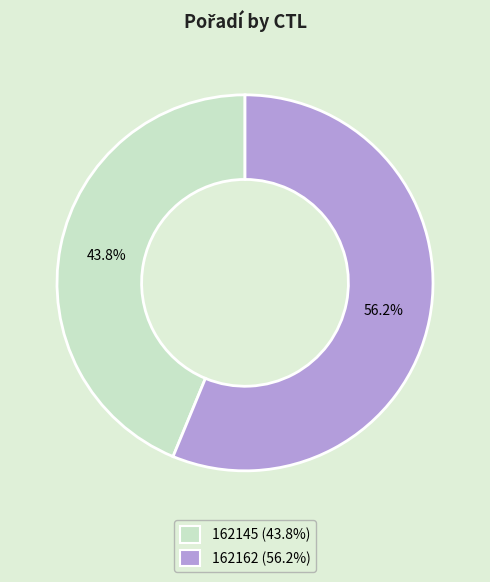

To the nearest percent, what portion does 162145 represent?

44%